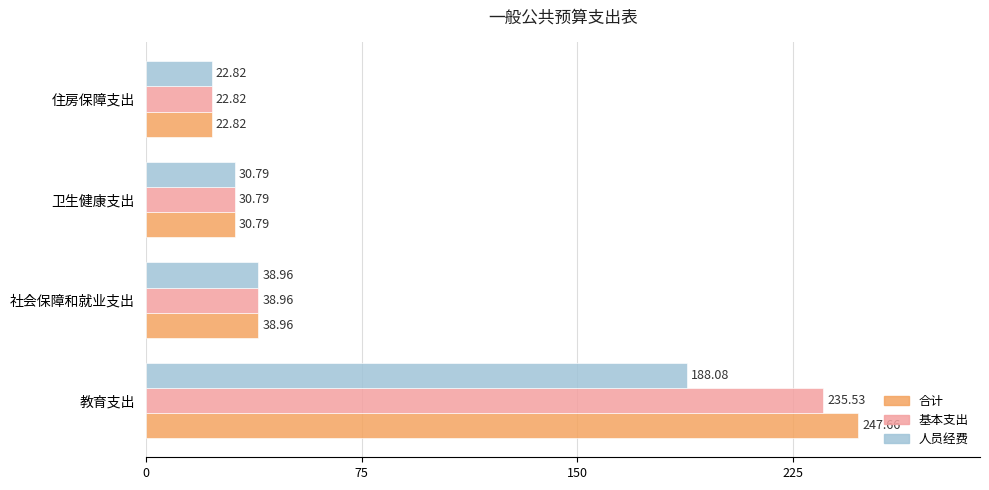

Rank the categories by 人员经费 value from highest to lowest.

教育支出, 社会保障和就业支出, 卫生健康支出, 住房保障支出